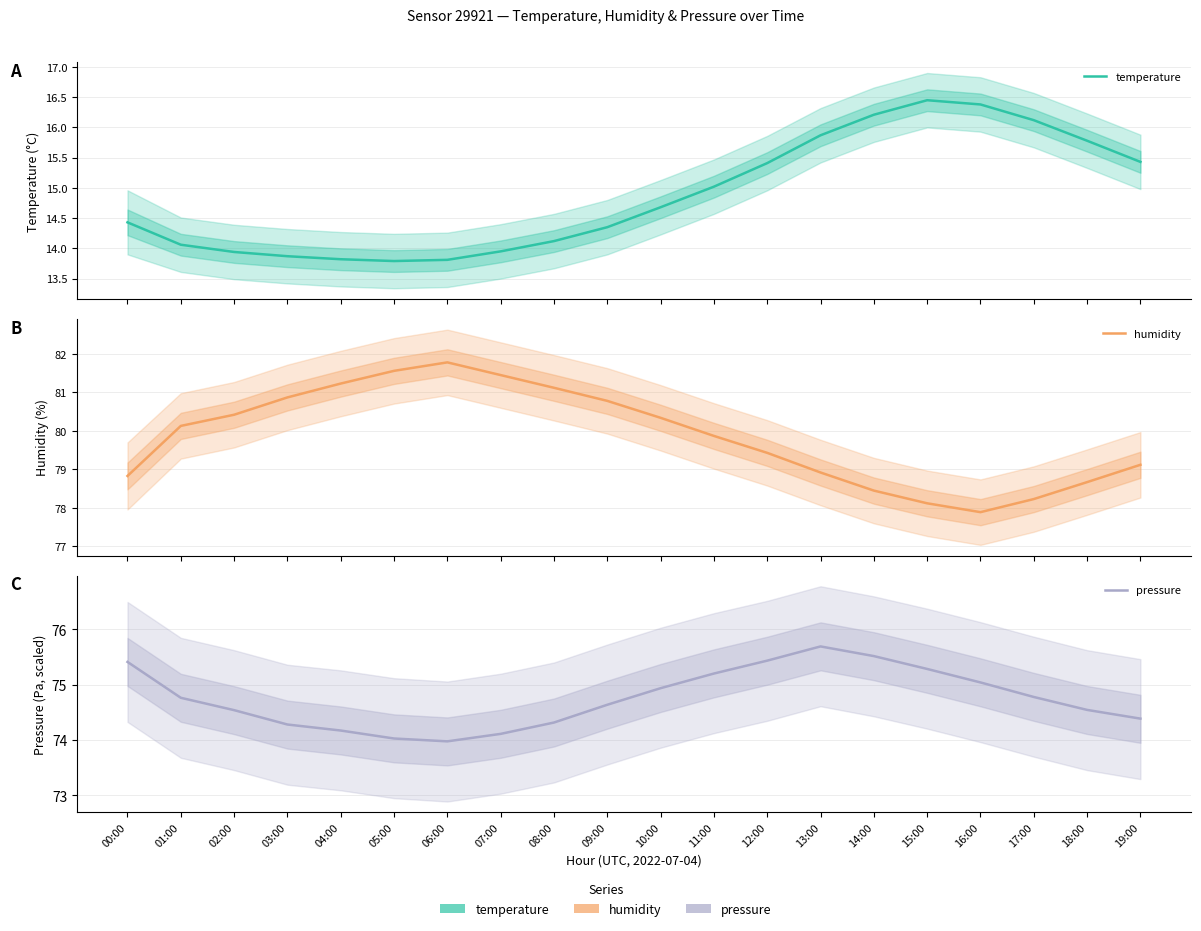

Which series has the largest total across all categories?

humidity